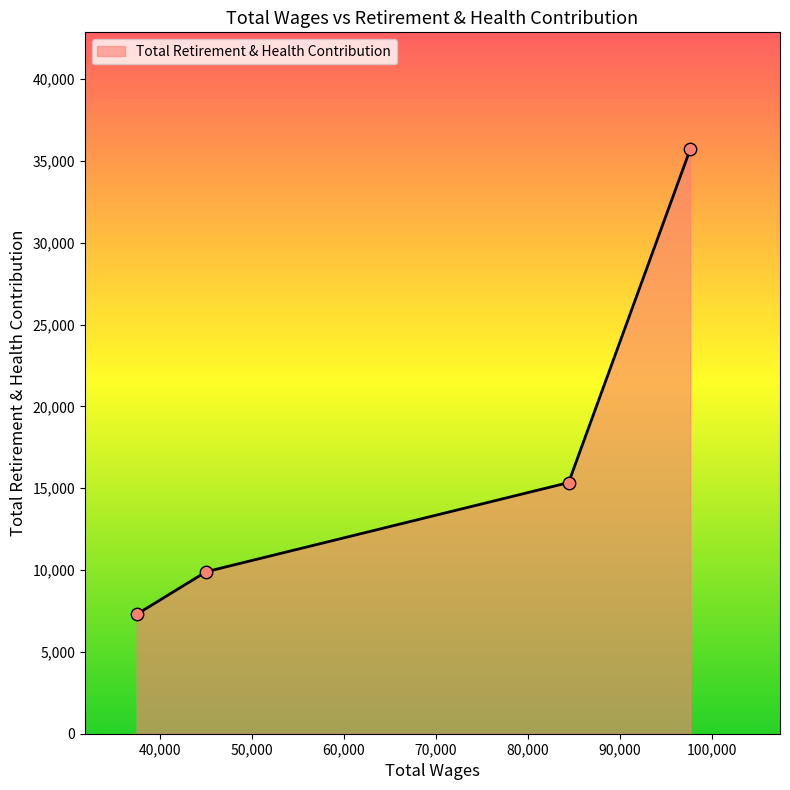

What is the sum of all values?

68260